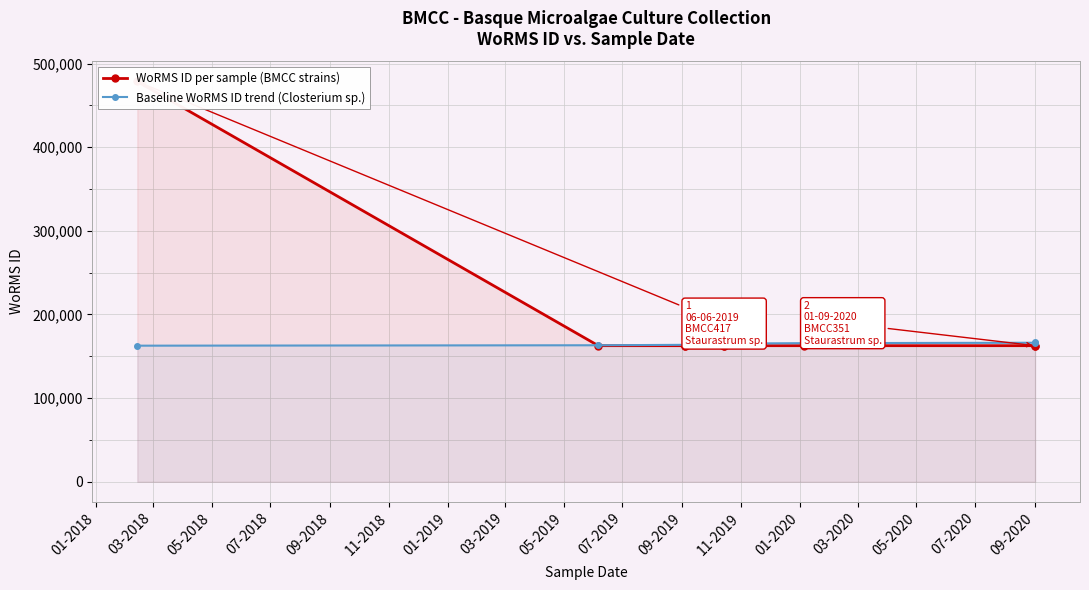

What is the difference between the second highest and second lowest values in the WoRMS ID per sample (BMCC strains) series?

3